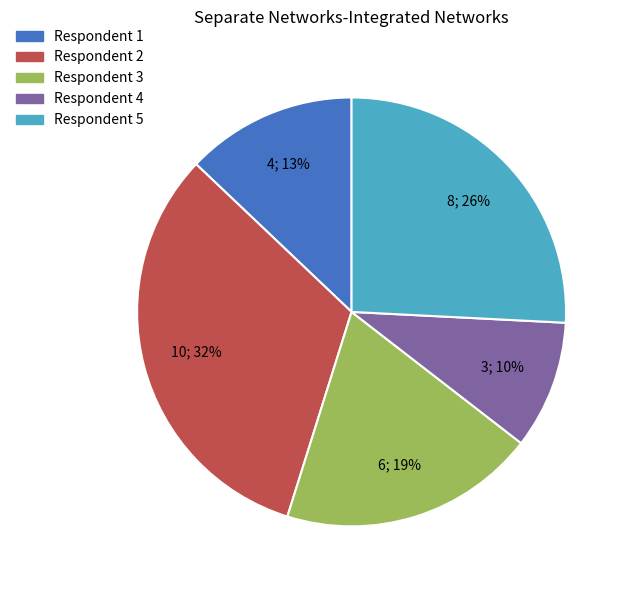

Is there any slice that represents more than half of the pie?

No